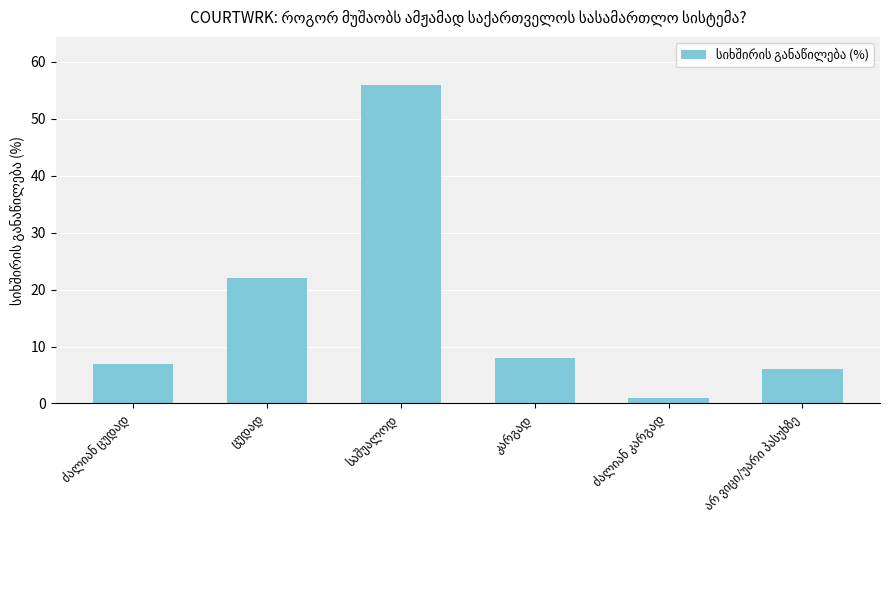

What is the maximum value shown in the chart?

56